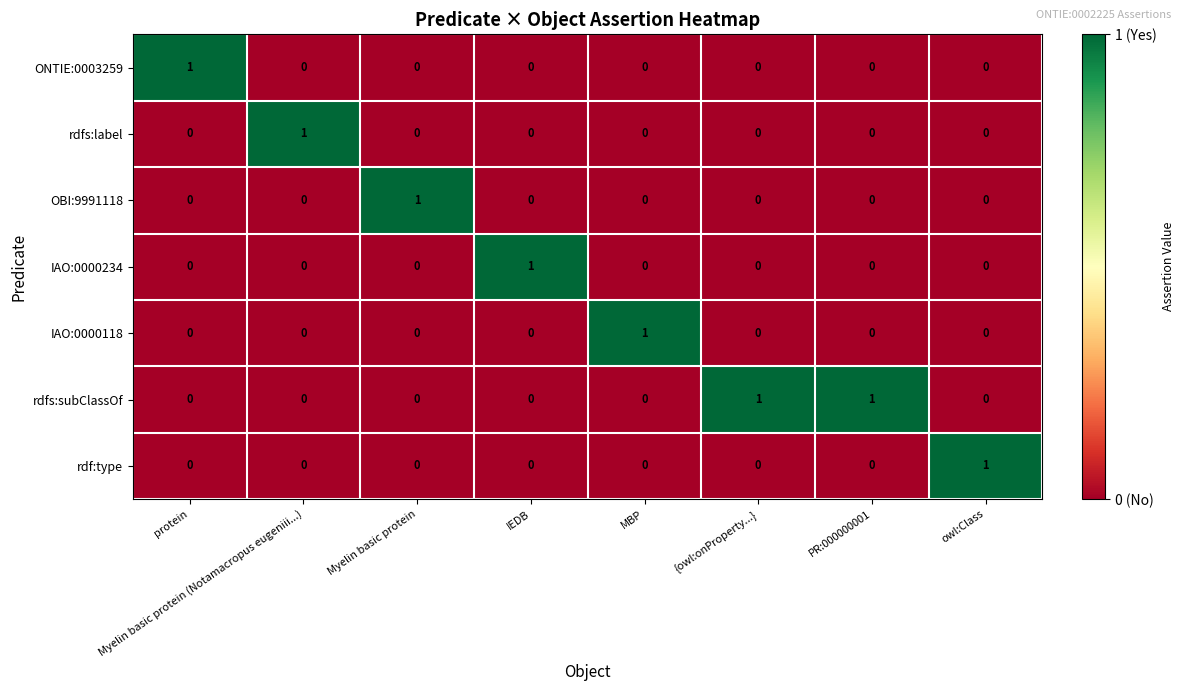

Which series has the largest total across all categories?

rdfs:subClassOf